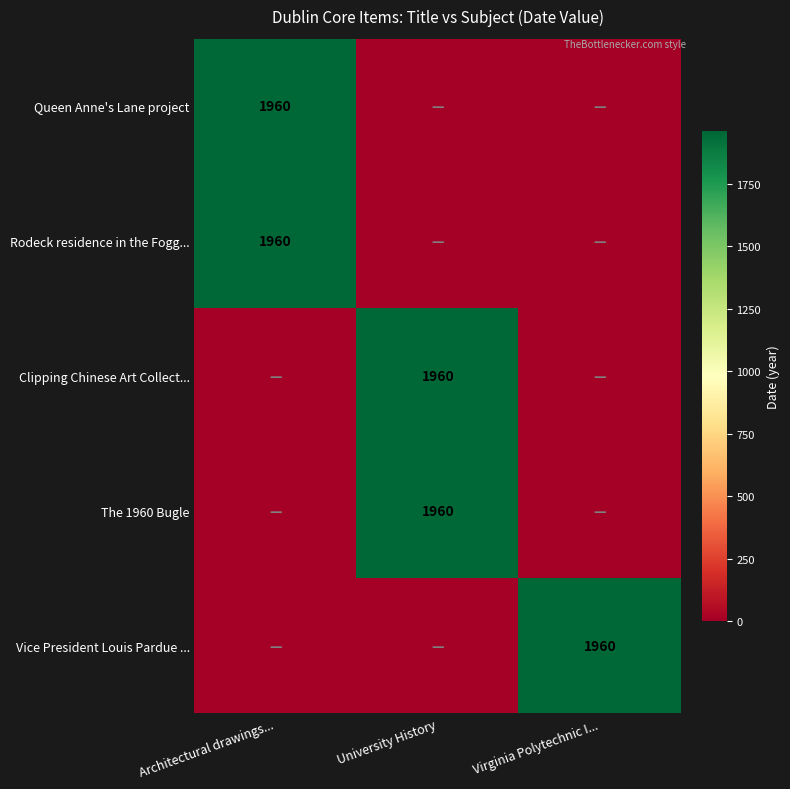

The value of Clipping Chinese Art Collect... at University History is 801. True or false?

False